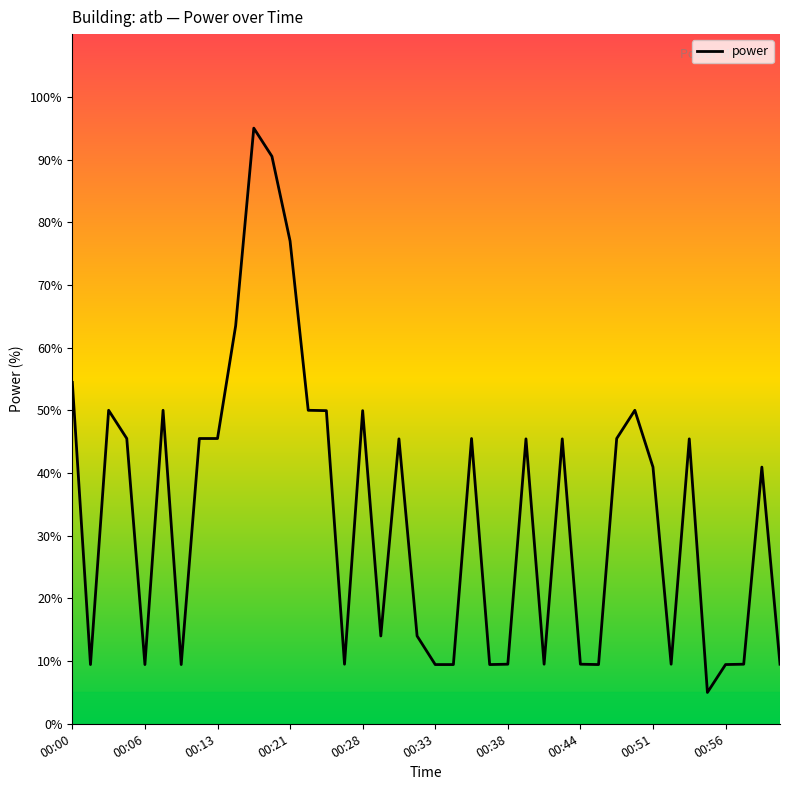

What is the greatest value displayed?

95.0